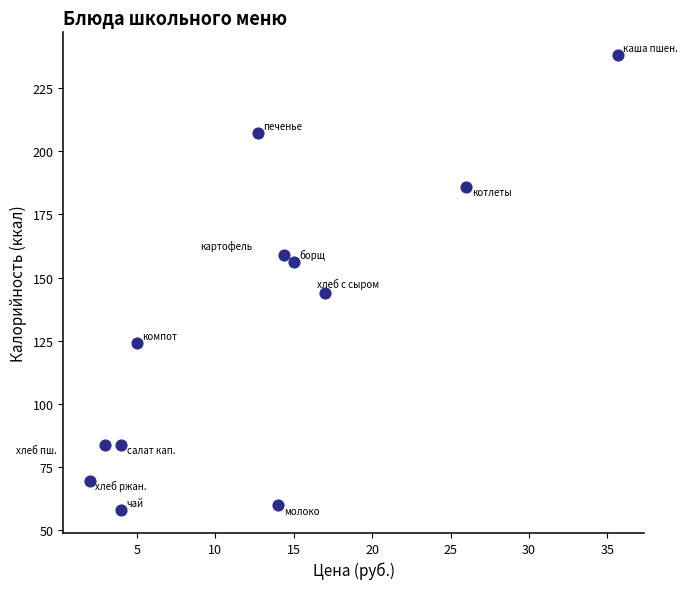

What Y value in the scatter plot is closest to 148?

144.0